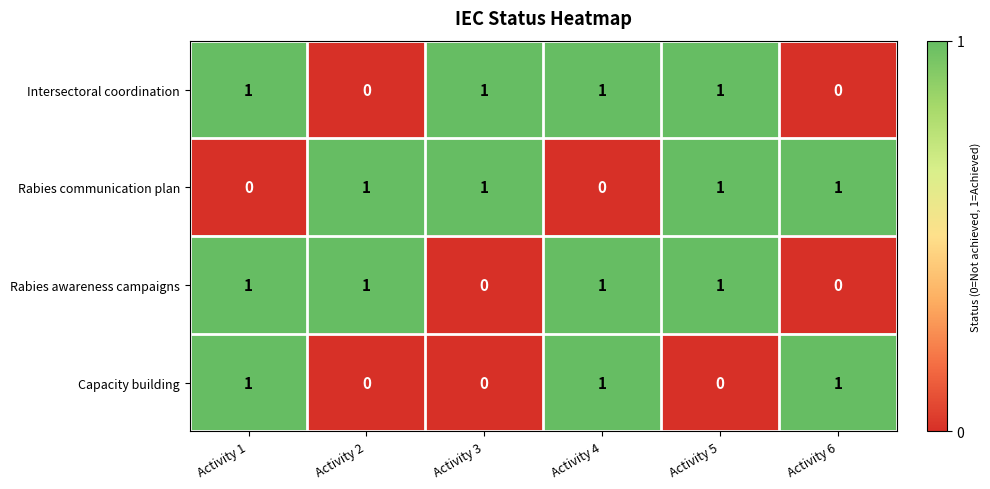

Reading left to right, what are all the values shown in this chart?

Intersectoral coordination: 1	0	1	1	1	0
Rabies communication plan: 0	1	1	0	1	1
Rabies awareness campaigns: 1	1	0	1	1	0
Capacity building: 1	0	0	1	0	1